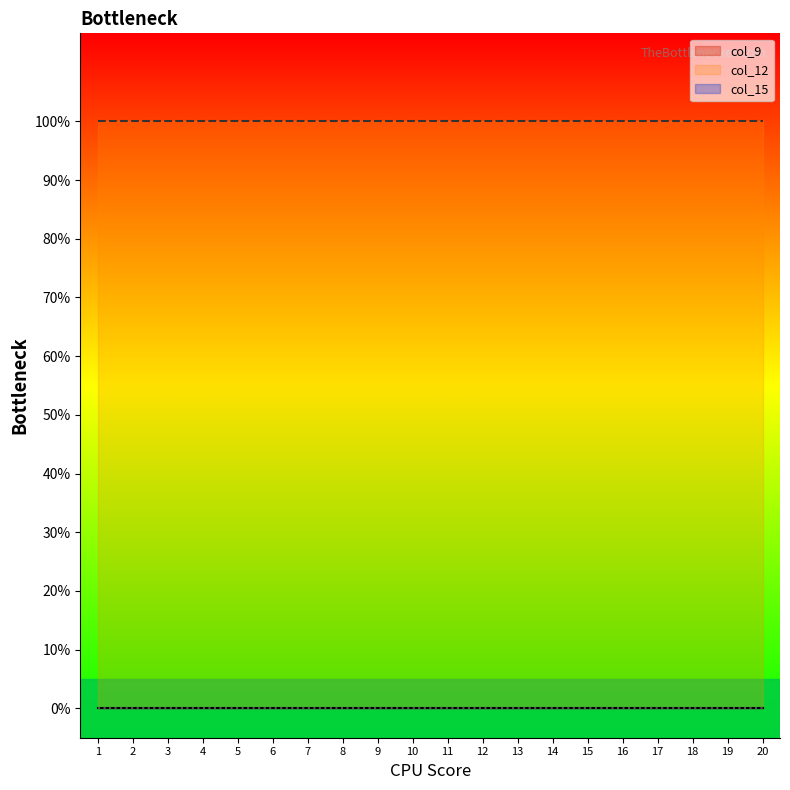

What are all the series names shown in the legend?

col_9, col_12, col_15